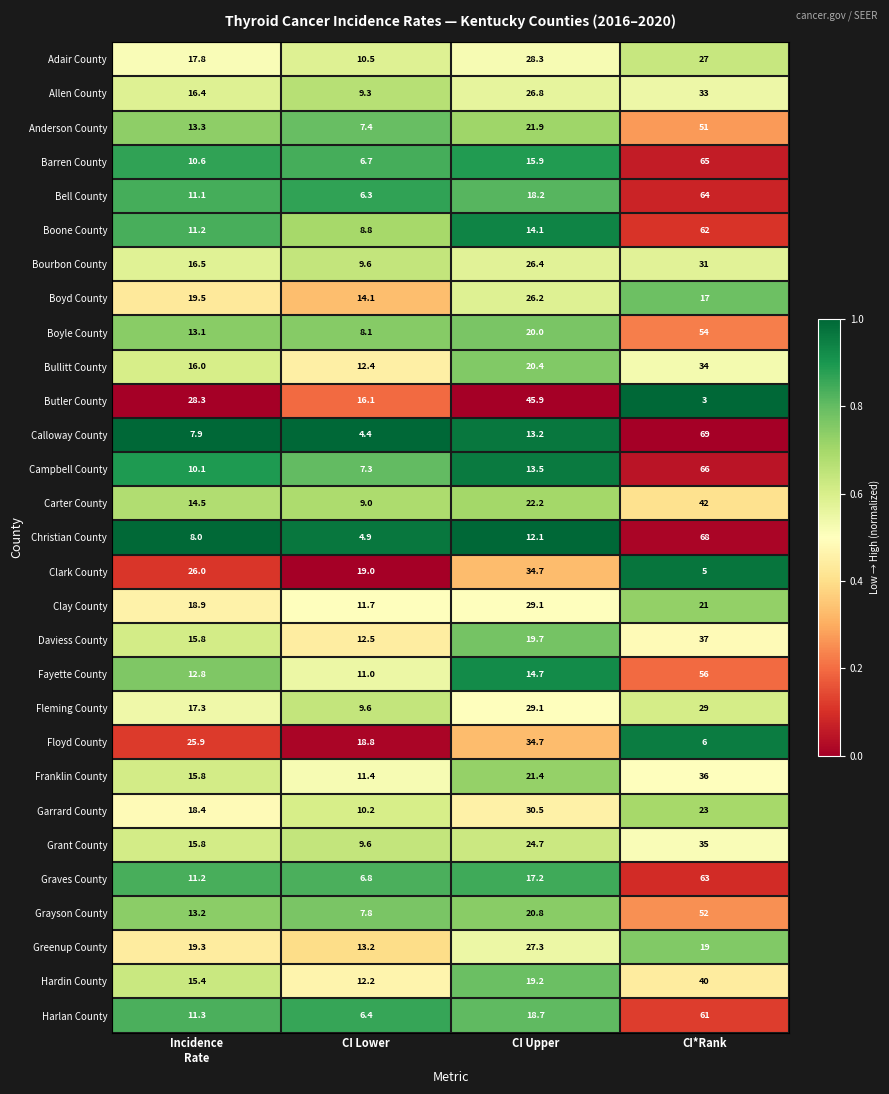

What is the difference between the second highest and second lowest values in the Campbell County series?

3.4